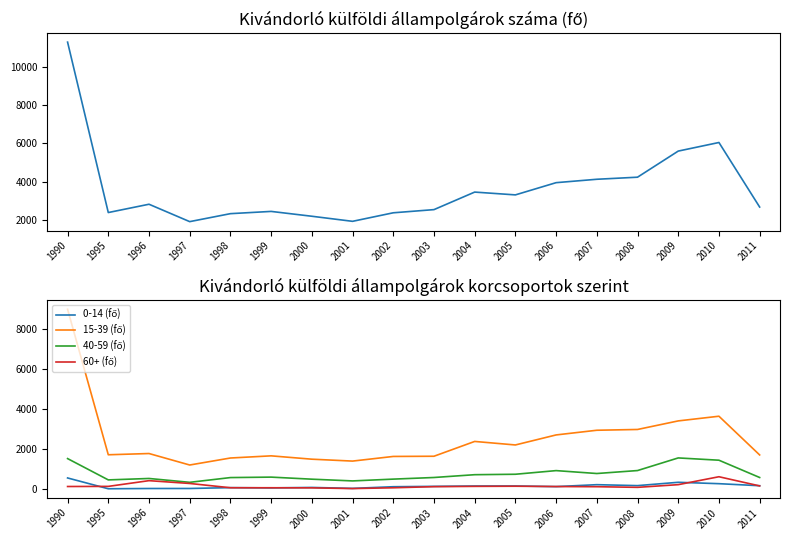

What is the average value of the 0-14 (fő) series?

171